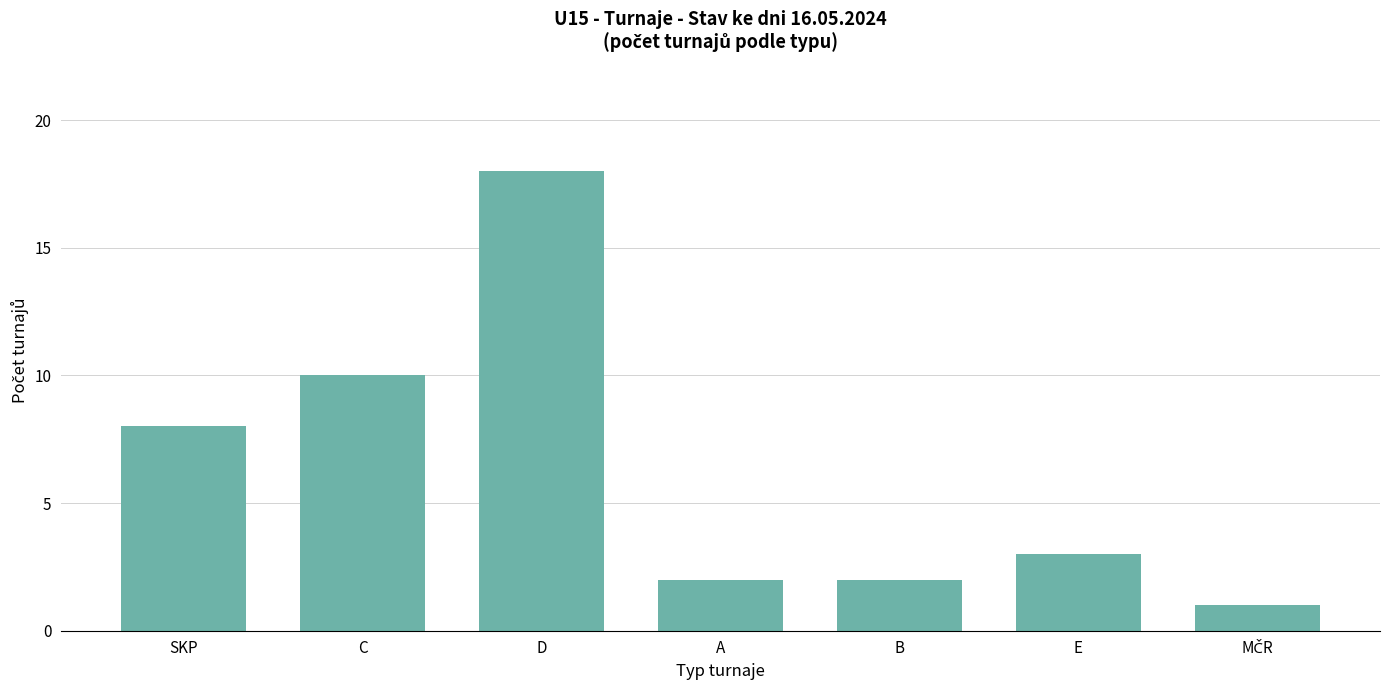

Is it true that the value at C is 14?

False